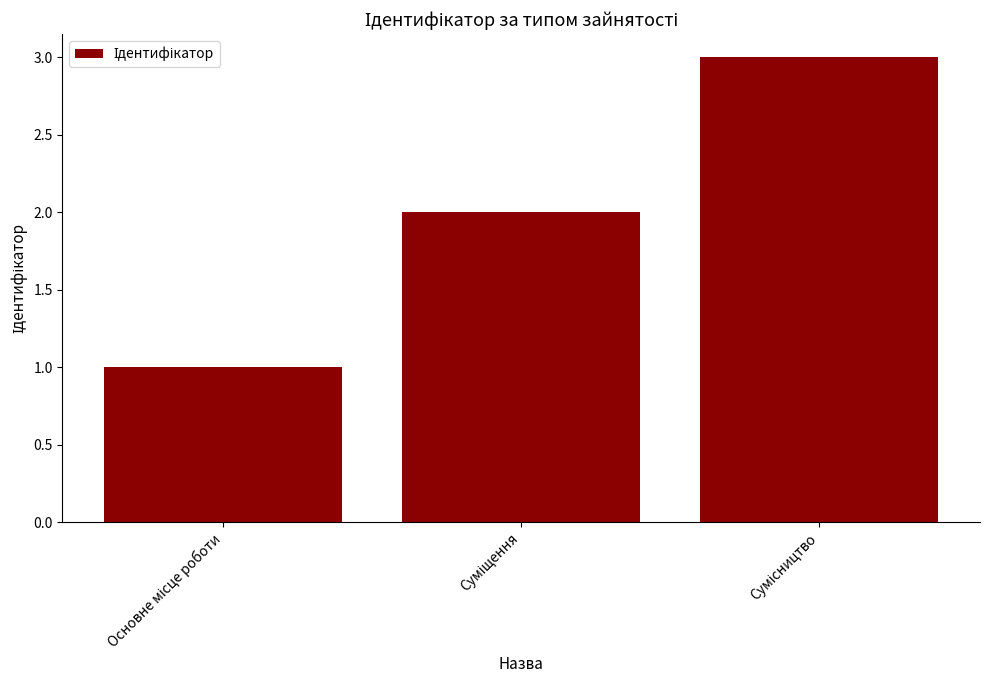

What is the sum of all values?

6